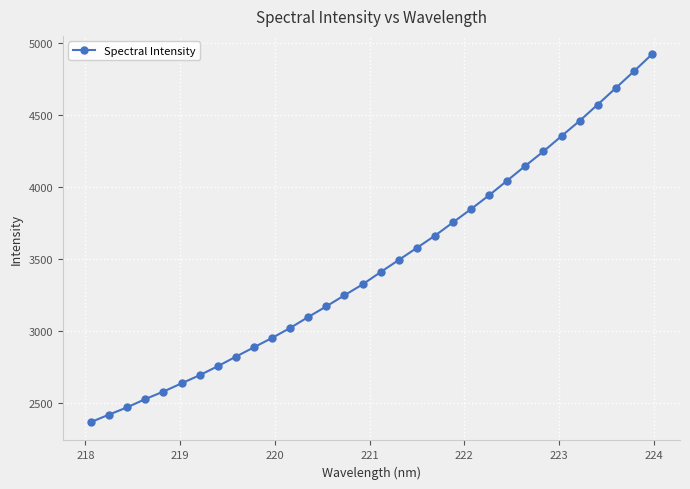

True or false: the data has more than 2 interior local peaks.

False